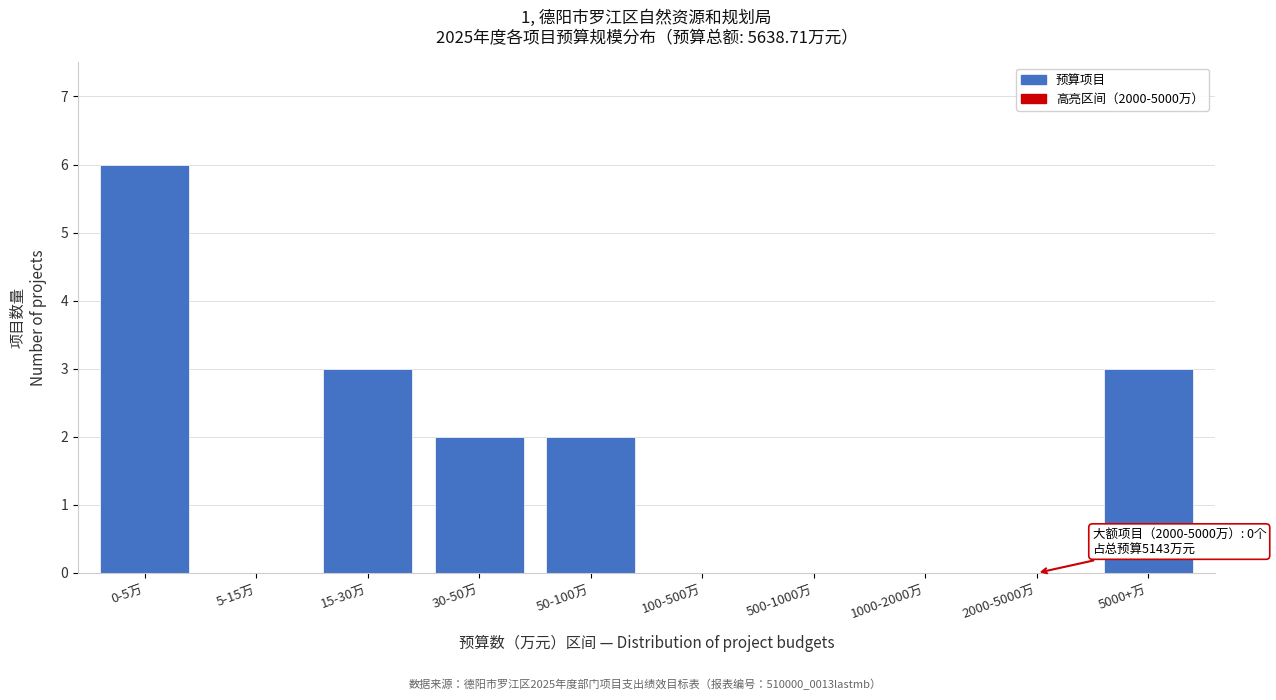

Reading left to right, what are all the values shown in this chart?

0-5万=6	5-15万=0	15-30万=3	30-50万=2	50-100万=2	100-500万=0	500-1000万=0	1000-2000万=0	2000-5000万=0	5000+万=3